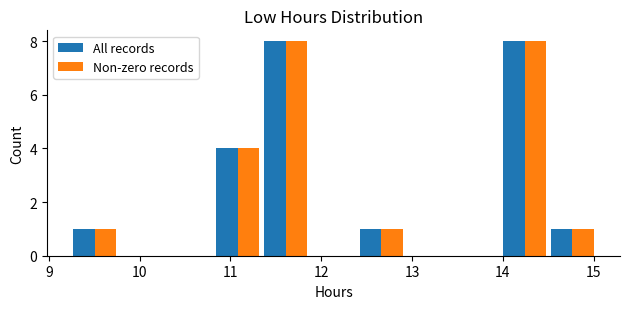

Reading left to right, transcribe this chart: for each range on the x-axis, give the height of each series' bar. Neither the bar edges nor the heights are printed on the chart, so give them approximately, as read against the axes.

9.2 to 9.8: All records=1	Non-zero records=1
9.8 to 10.3: All records=0	Non-zero records=0
10.3 to 10.8: All records=0	Non-zero records=0
10.8 to 11.3: All records=4	Non-zero records=4
11.3 to 11.9: All records=8	Non-zero records=8
11.9 to 12.4: All records=0	Non-zero records=0
12.4 to 12.9: All records=1	Non-zero records=1
12.9 to 13.5: All records=0	Non-zero records=0
13.5 to 14.0: All records=0	Non-zero records=0
14.0 to 14.5: All records=8	Non-zero records=8
14.5 to 15.0: All records=1	Non-zero records=1